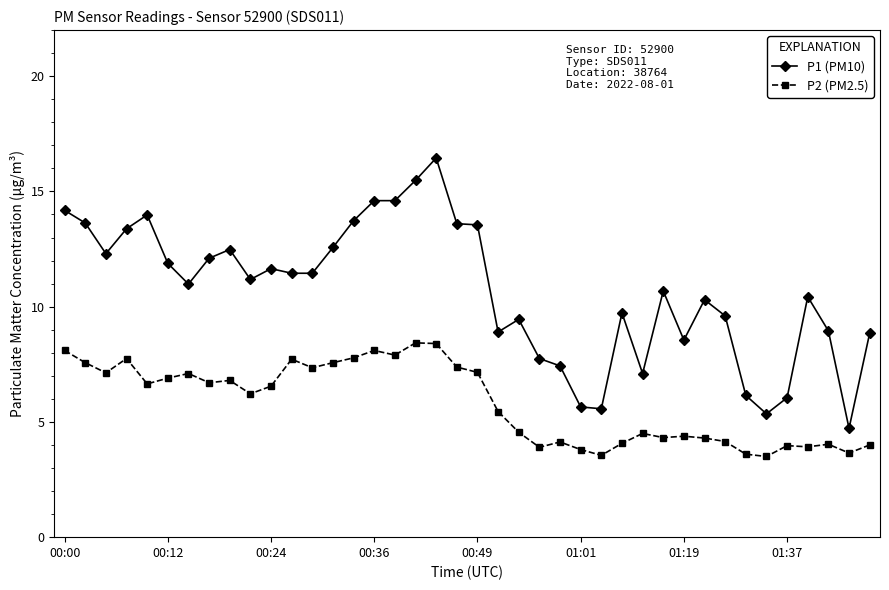

Which series has the widest spread of values?

P1 (PM10)